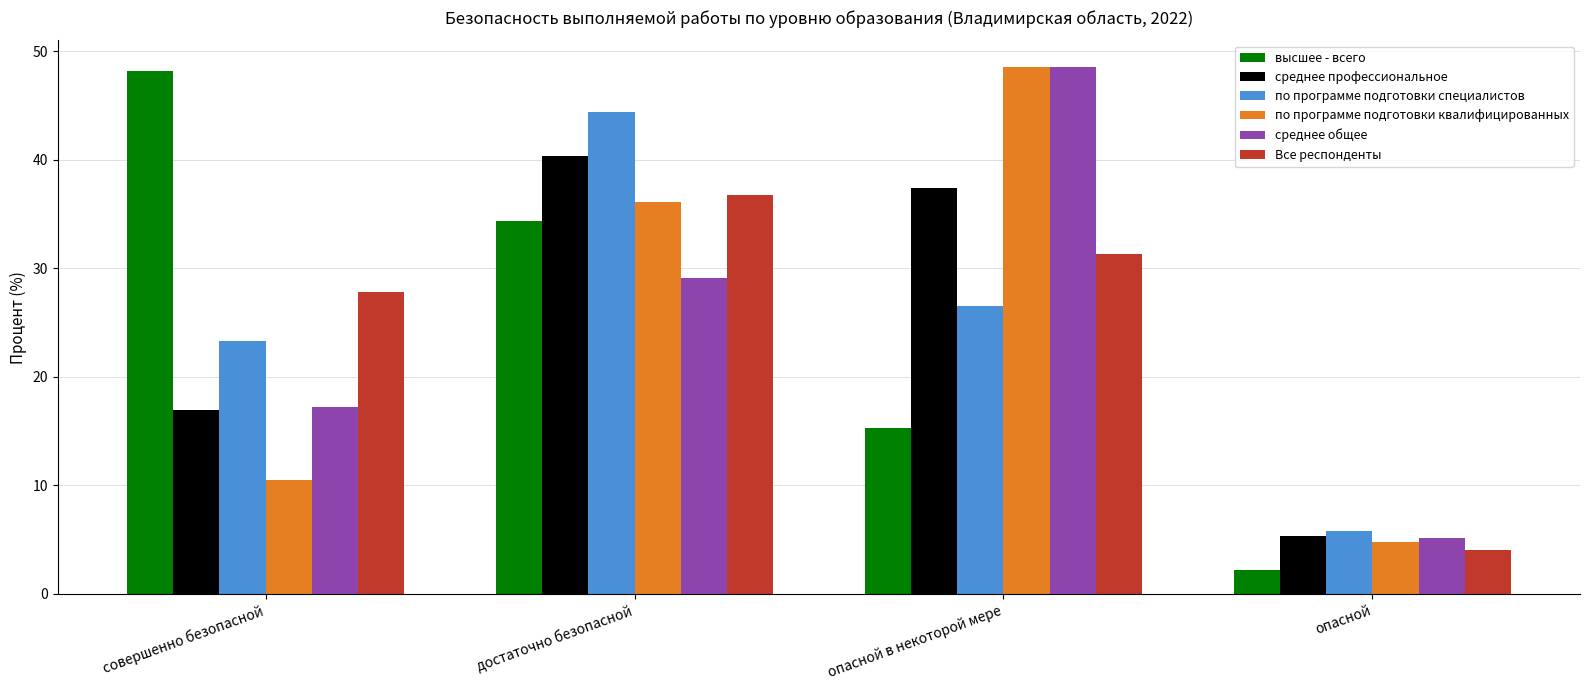

What is the sum of the среднее профессиональное values at опасной and совершенно безопасной?

22.3